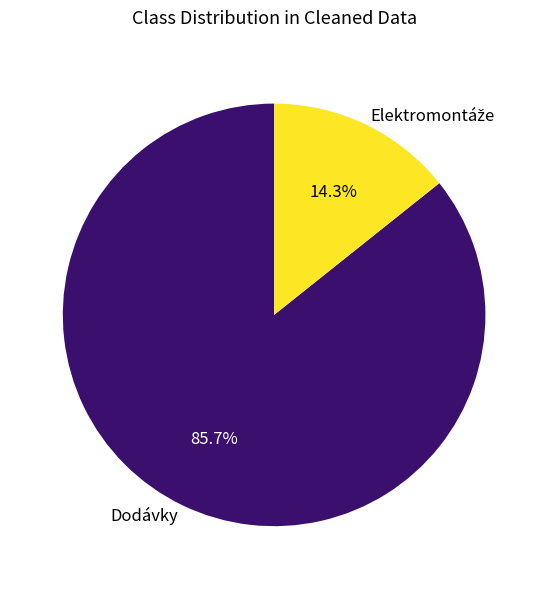

Which slice is the largest?

Dodávky